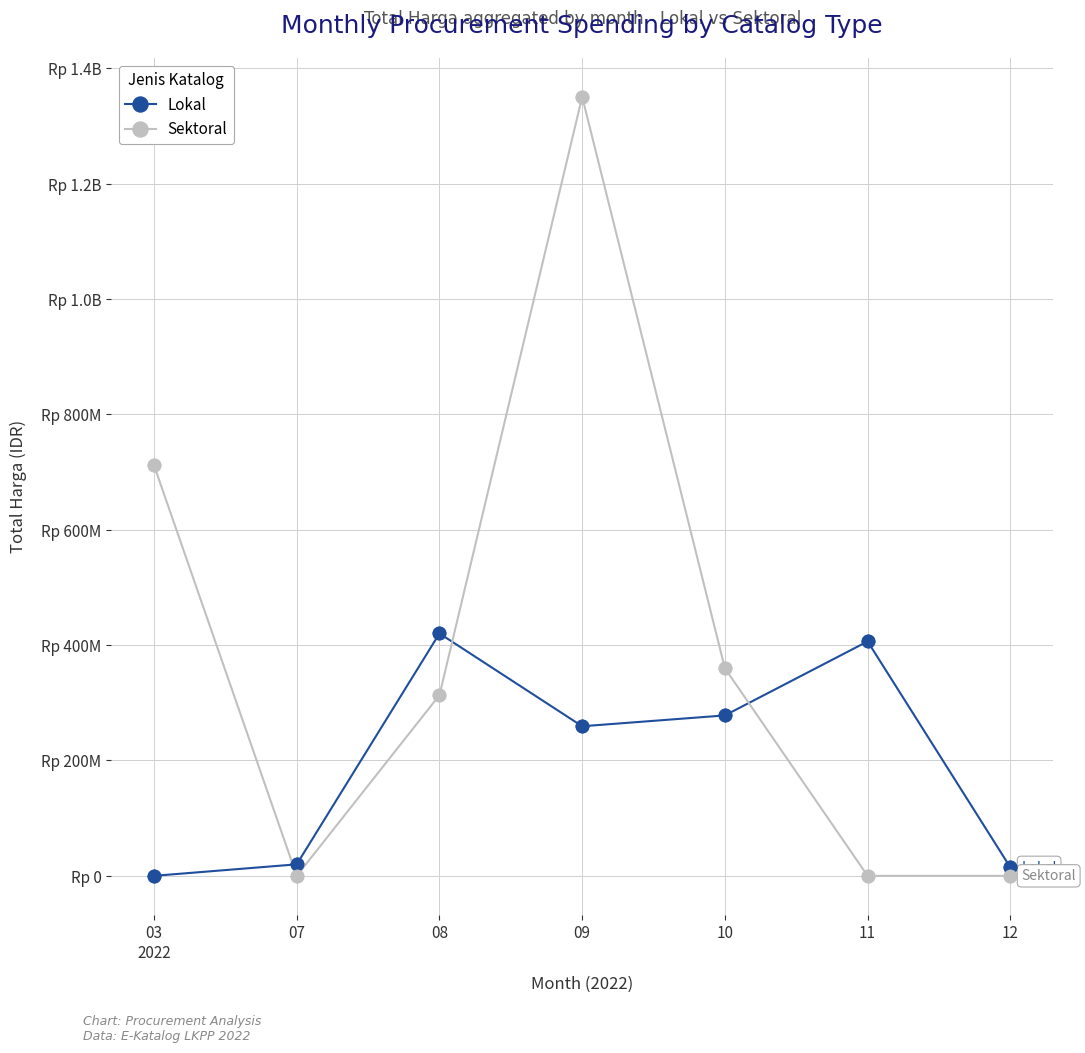

At how many categories does at least one series exceed 1010681269?

1